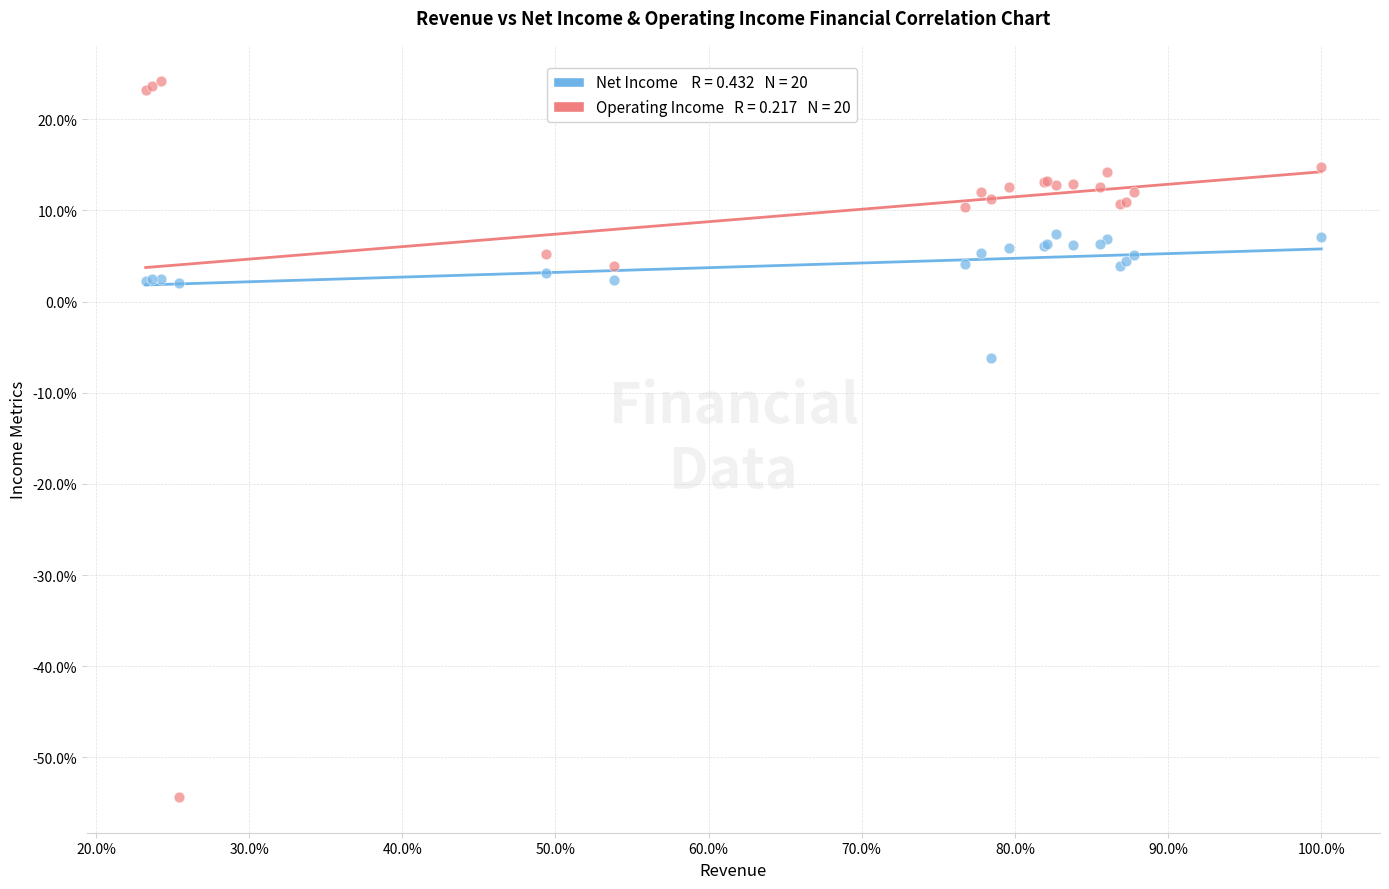

Across all series, what Y value is closest to -15?

-6.2